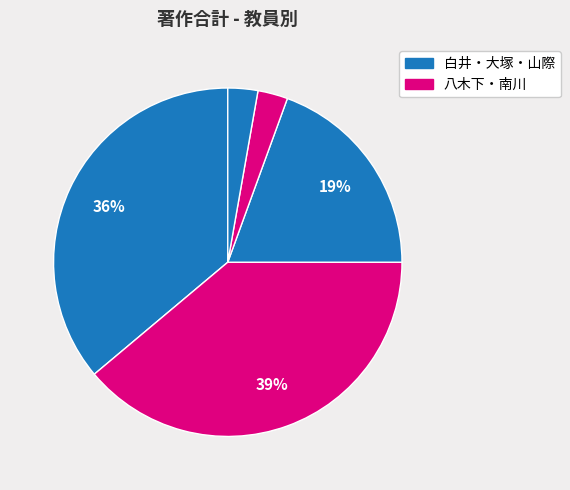

How many slices are in this pie chart?

5